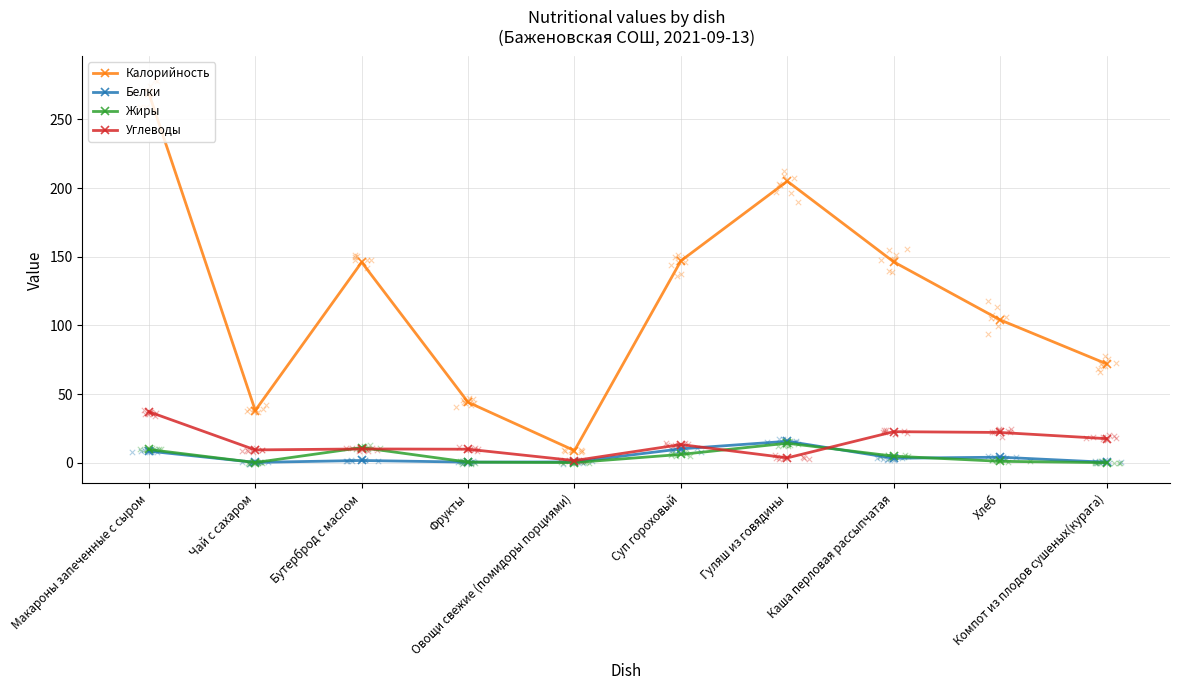

Which series reaches the minimum Y coordinate?

Жиры